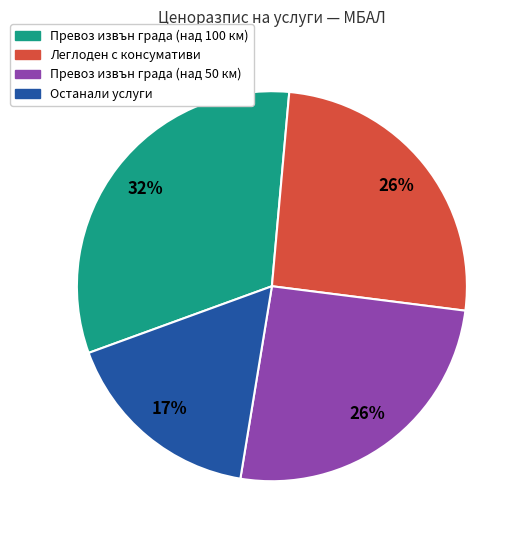

True or false: Превоз извън града (над 100 км) accounts for 37% of the total.

False